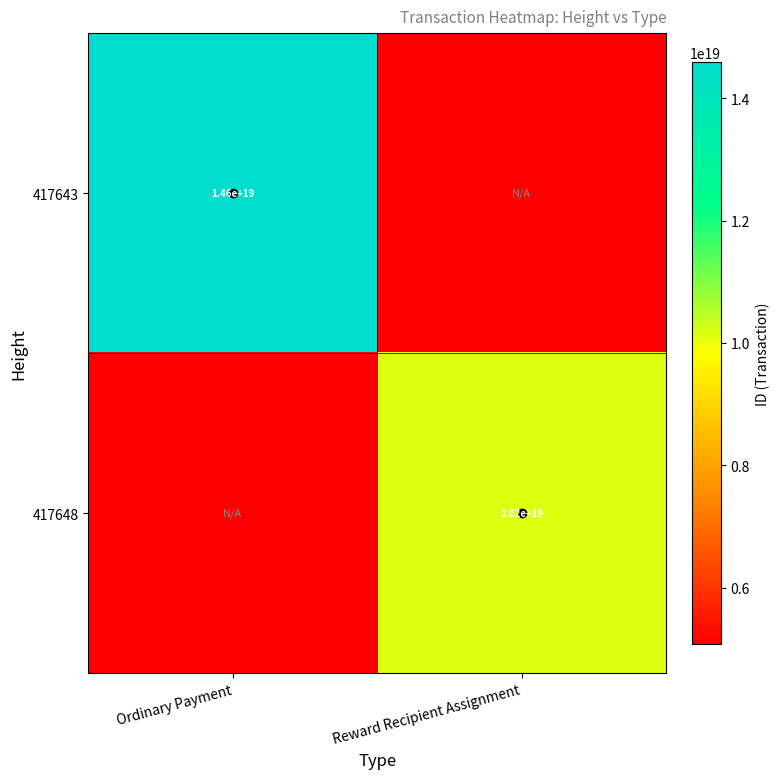

The value of 417648 at Ordinary Payment is 5081230724055927808. True or false?

True